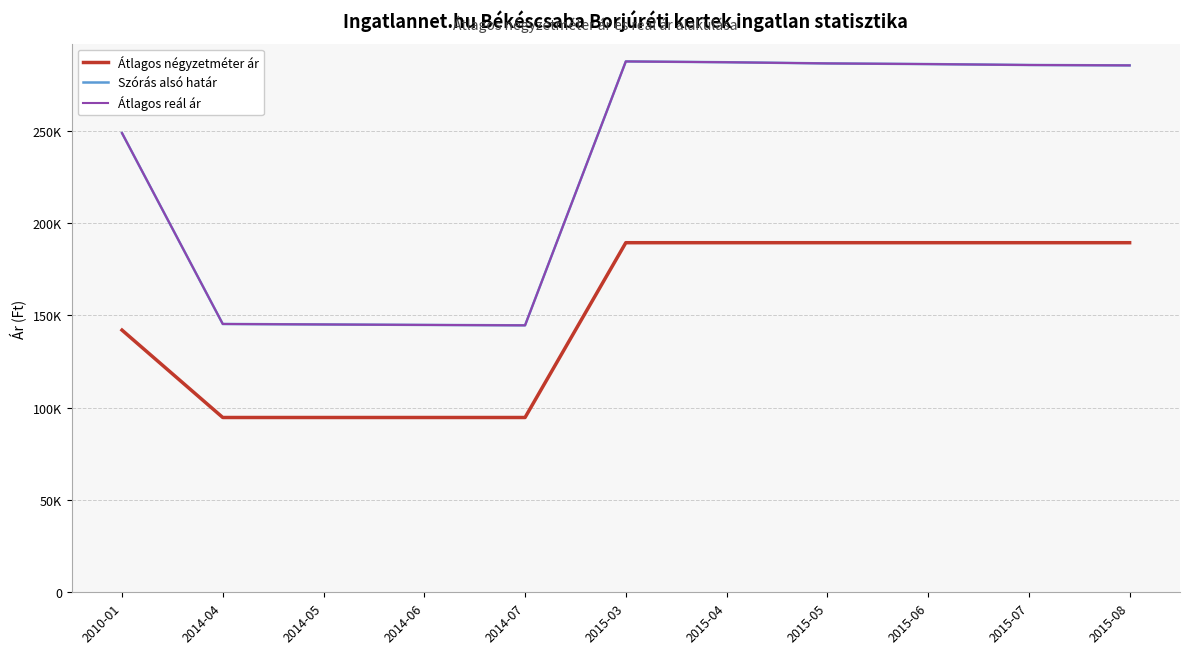

Reading left to right, list all the values displayed in this chart.

Átlagos négyzetméter ár: 141964	94642	94642	94642	94642	189285	189285	189285	189285	189285	189285
Szórás alsó határ: 248642	145276	145019	144763	144545	287429	286999	286355	285999	285502	285290
Átlagos reál ár: 248642	145276	145019	144763	144545	287429	286999	286355	285999	285502	285290